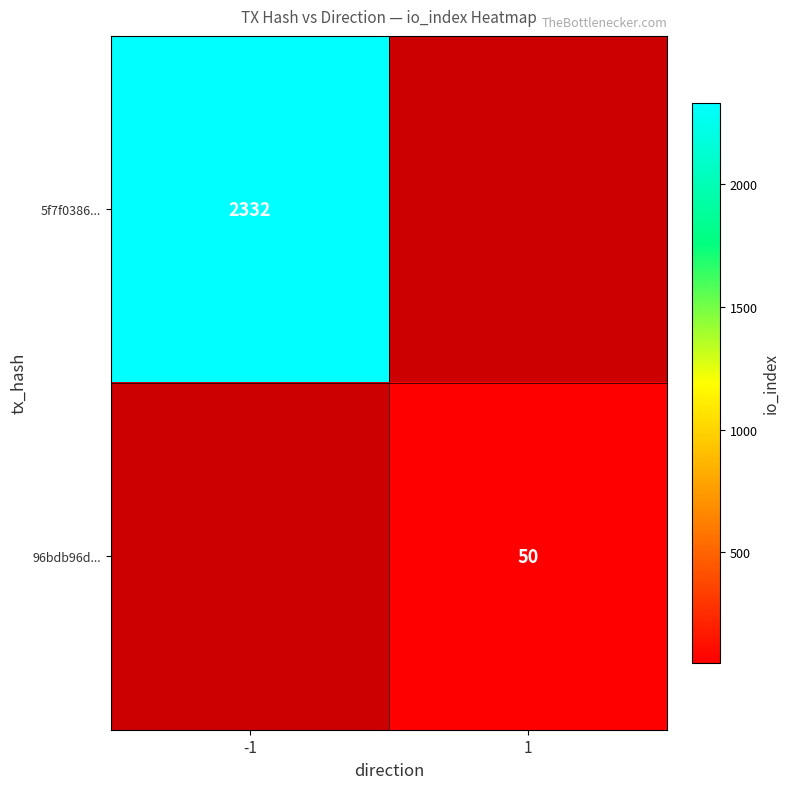

The value of 5f7f0386... at -1 is 3363. True or false?

False